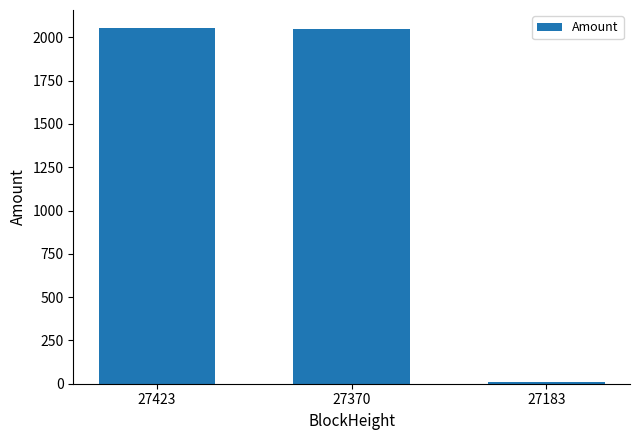

Where does the data first go above 2045?

27423